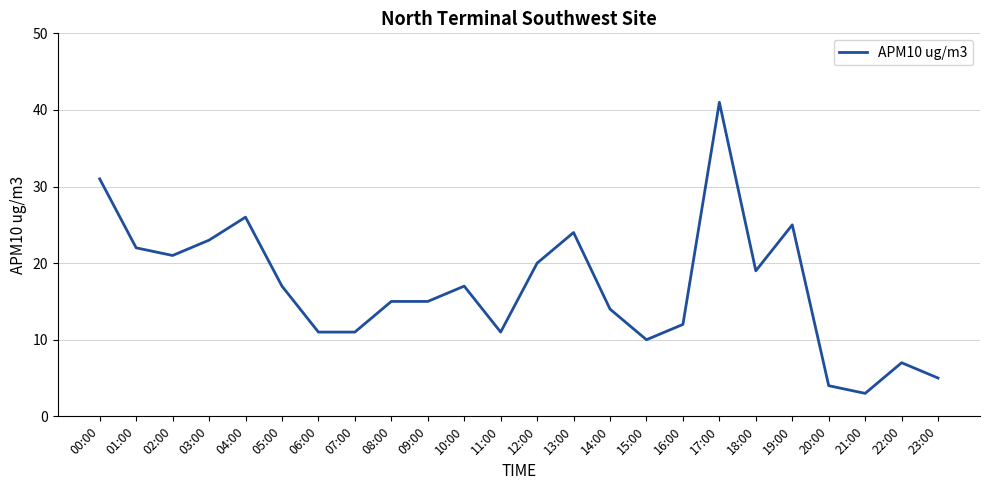

What is the smallest value displayed?

3